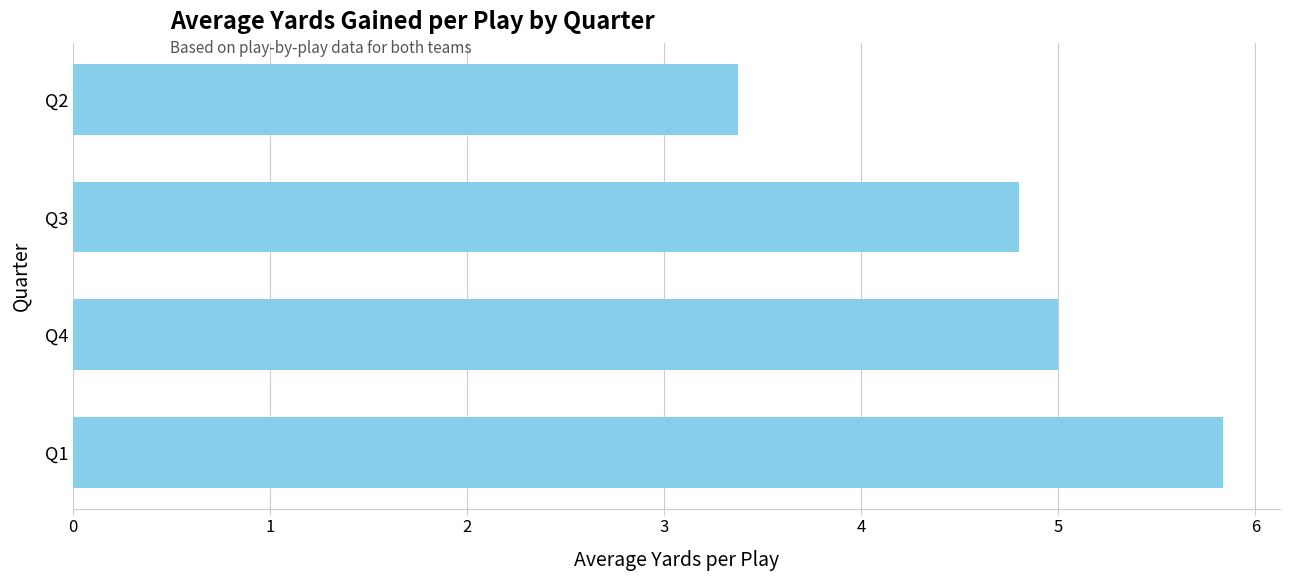

Which has a higher value, Q2 or Q3?

Q3